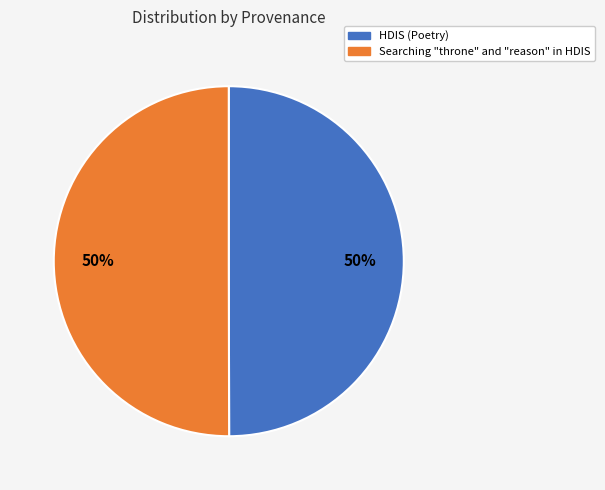

To the nearest percent, what is the combined percentage of HDIS (Poetry) and Searching "throne" and "reason" in HDIS?

100%